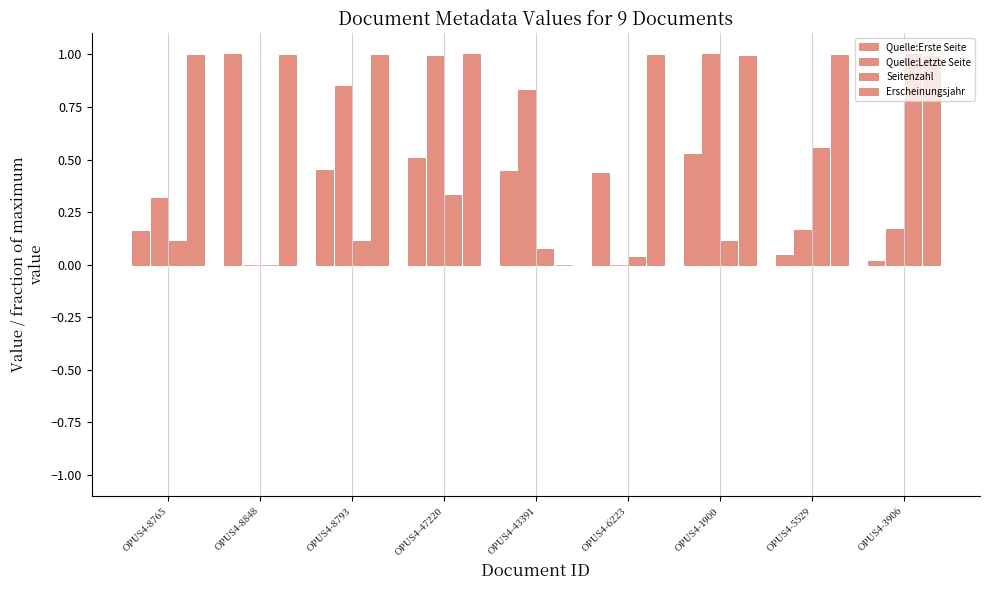

Rank the series at OPUS4-47220 from highest to lowest value.

Erscheinungsjahr, Quelle:Letzte Seite, Quelle:Erste Seite, Seitenzahl